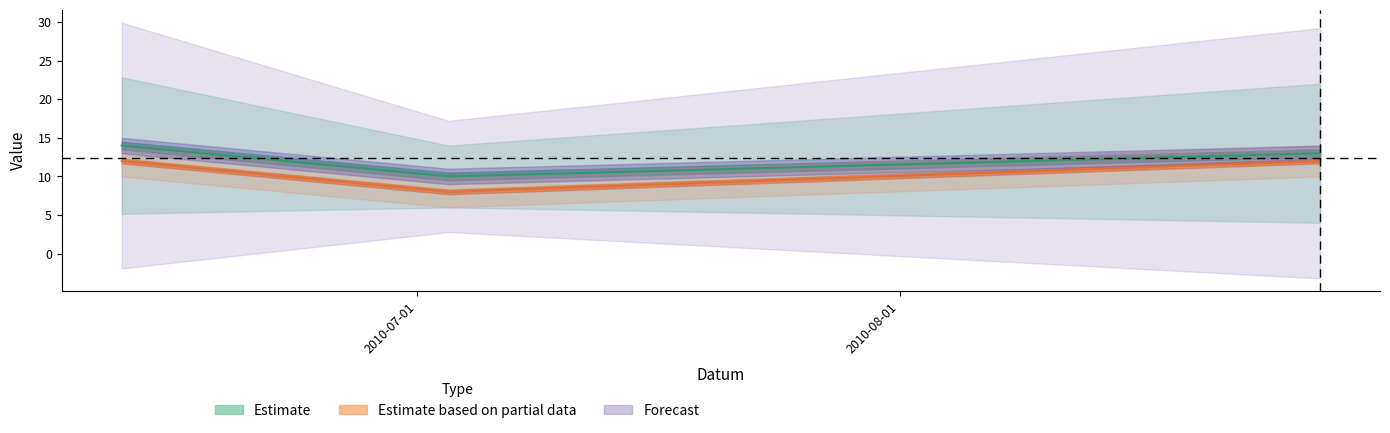

At which label is Pořadí closest to 12?

2010-08-28